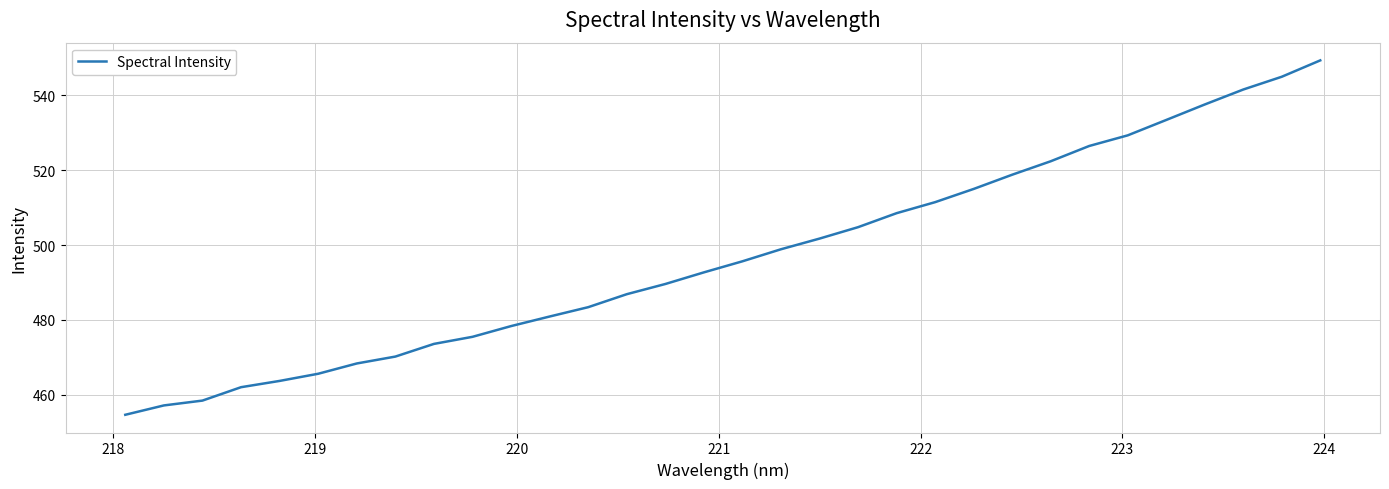

What is the smallest value displayed?

454.7